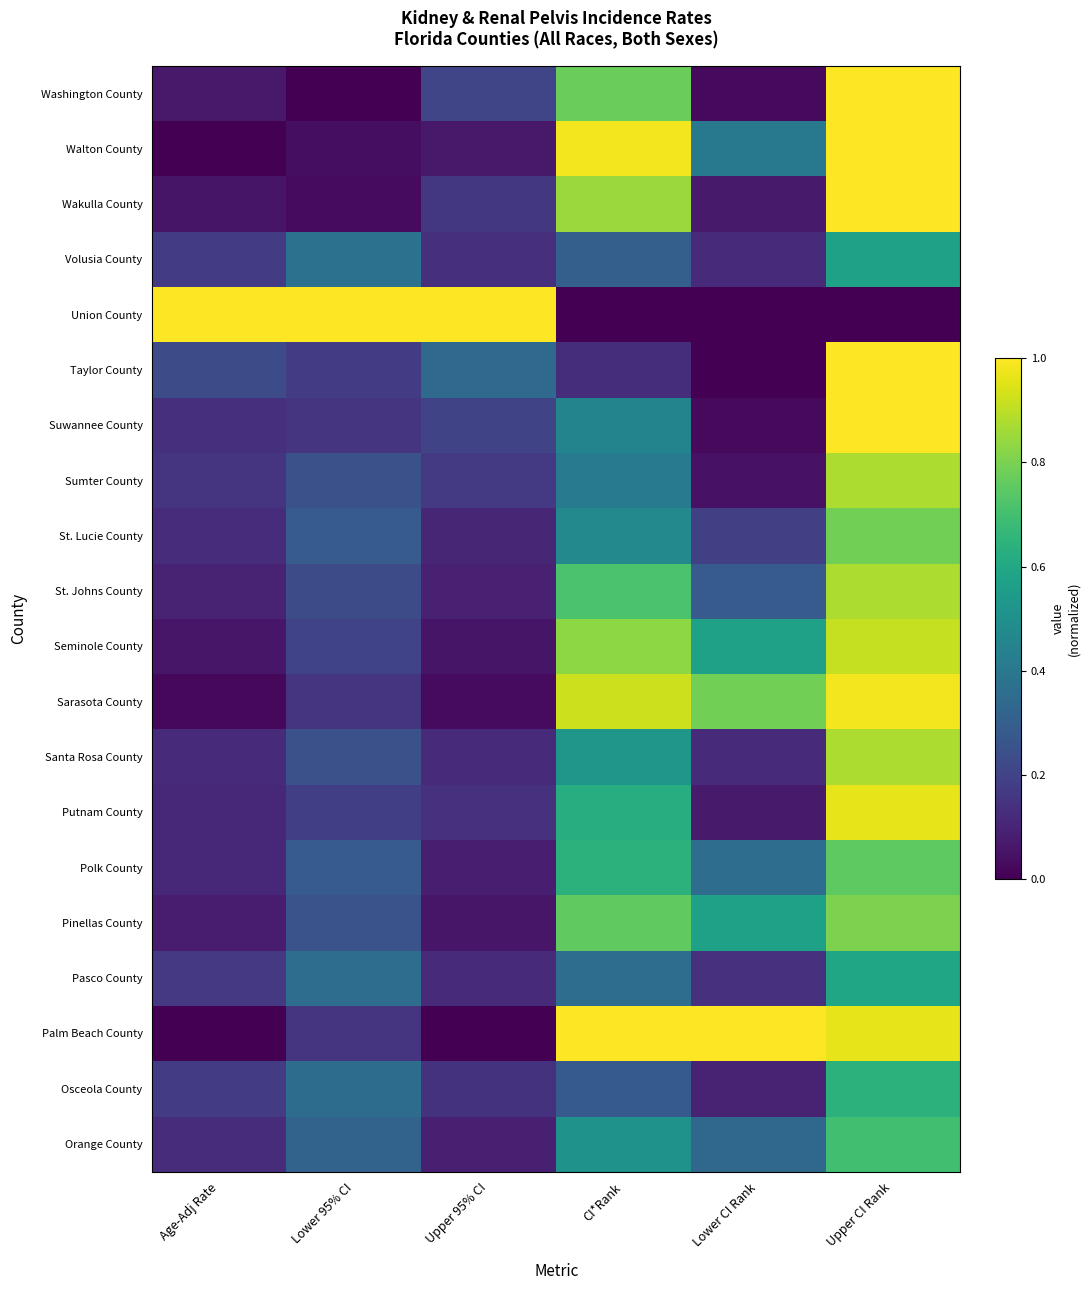

At which category is the sum across all series the highest?

Upper CI Rank